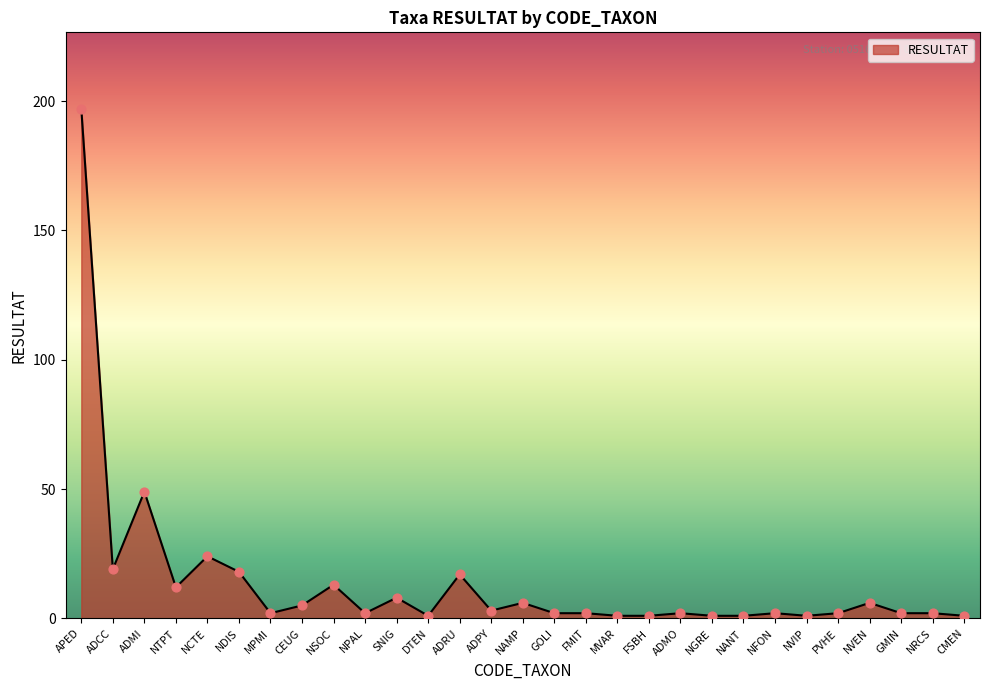

What is the change in value from APED to NGRE?

-196